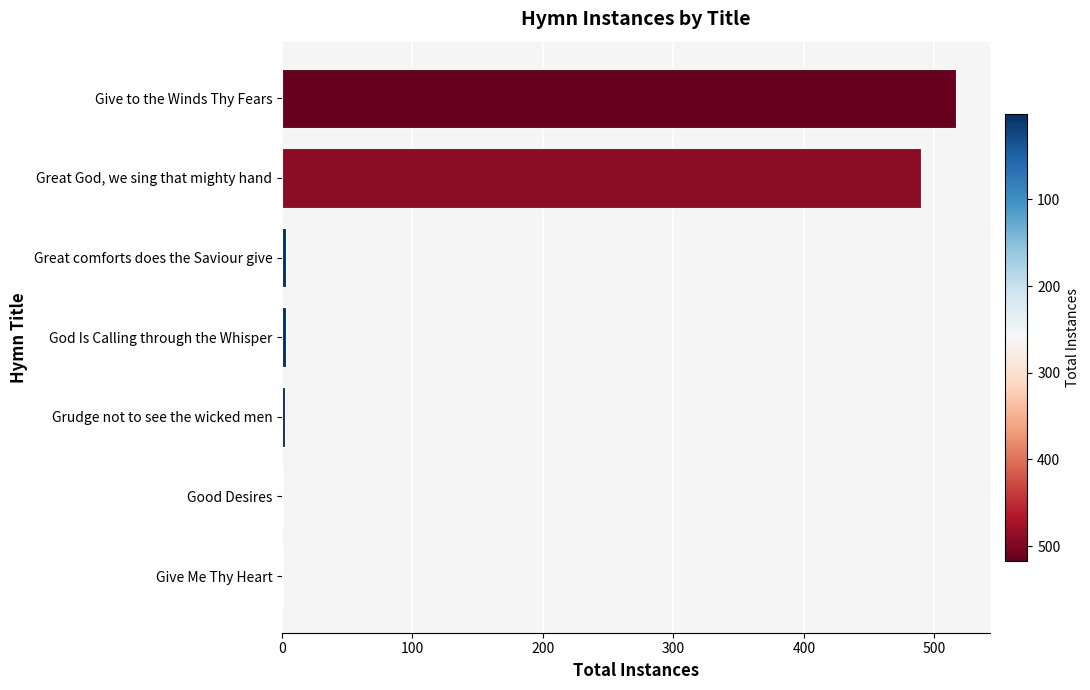

Where is the data nearest to the value 259?

Great God, we sing that mighty hand